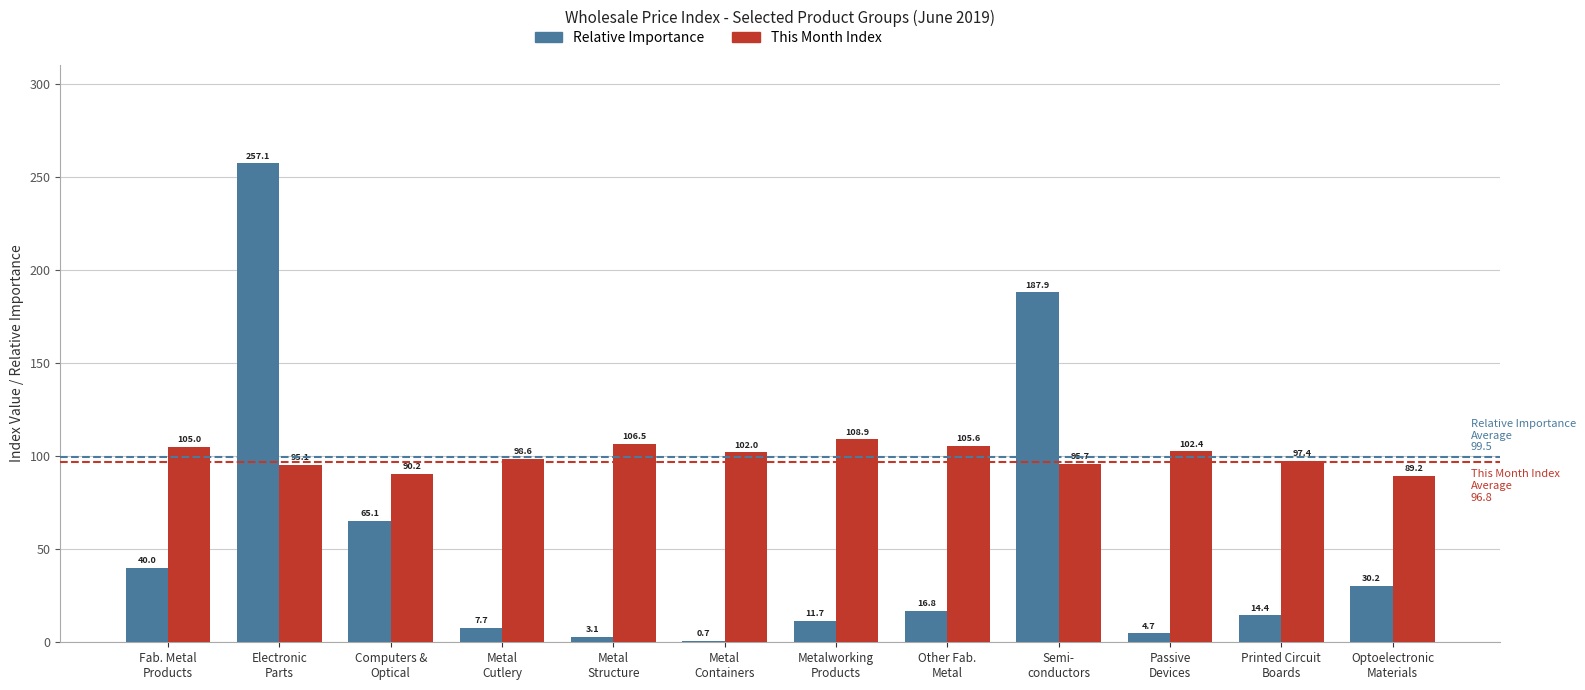

Is the value of Relative Importance at Passive
Devices greater than the value of This Month Index at Semi-
conductors?

No